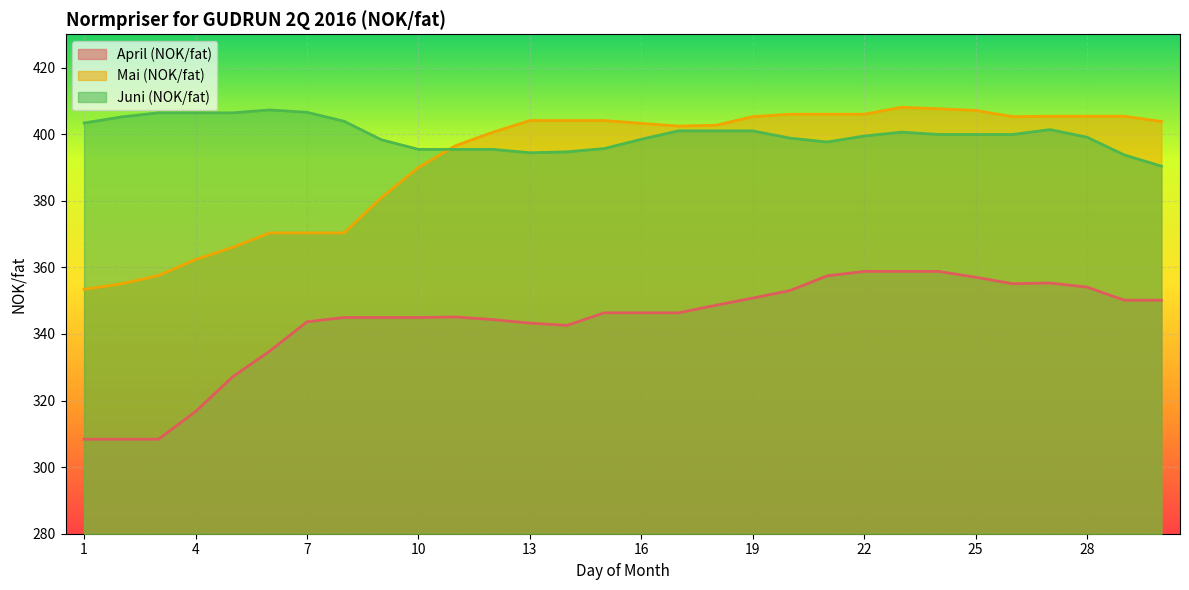

Between which two adjacent categories do Mai (NOK/fat) and Juni (NOK/fat) first intersect?

10 and 11